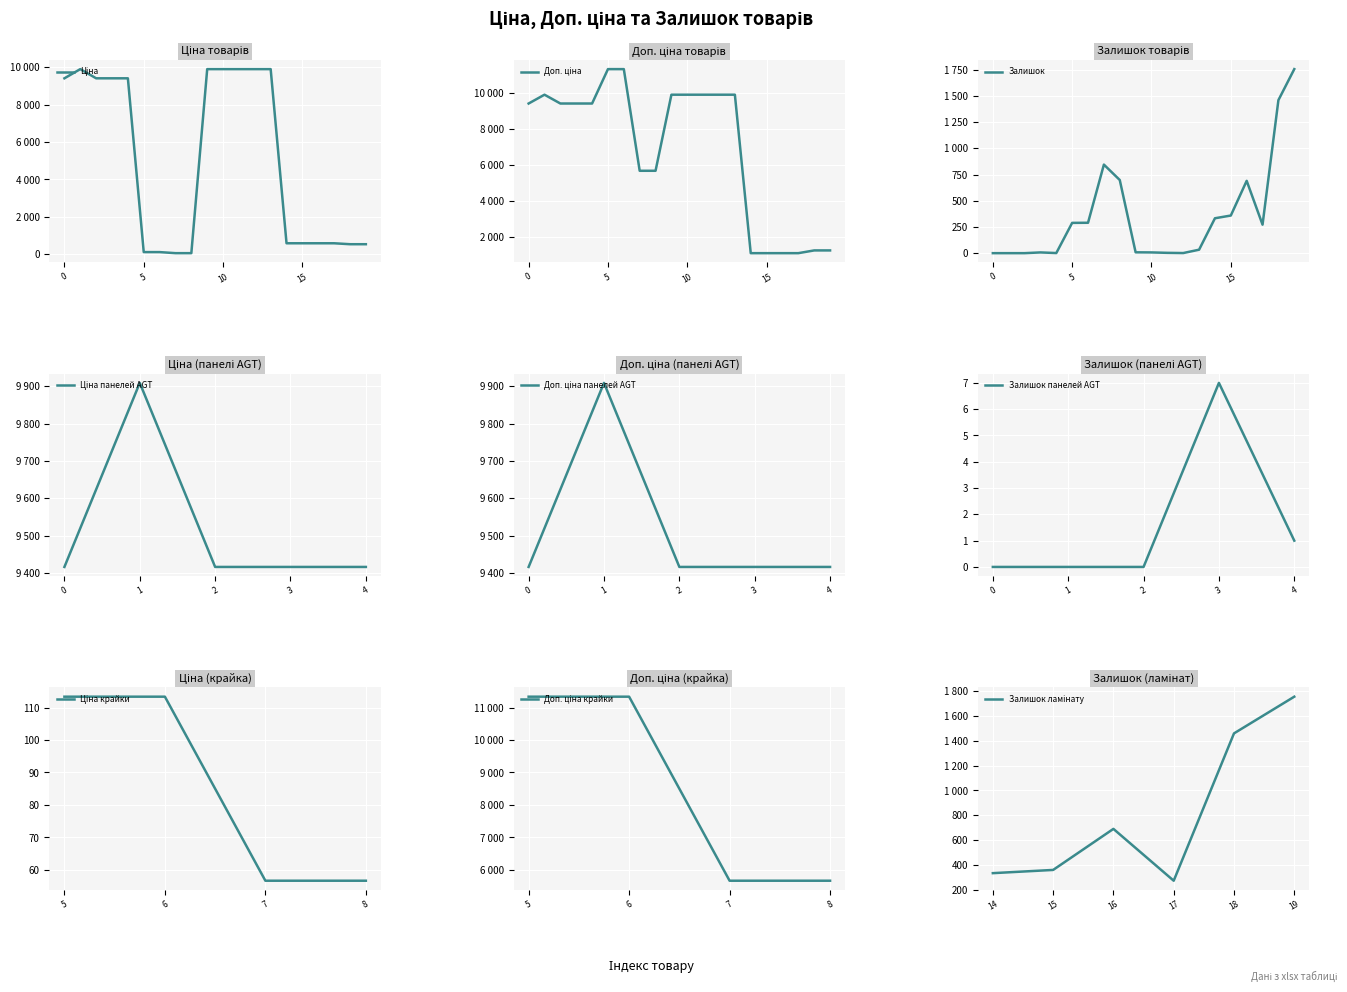

At which category is the sum across all series the highest?

13